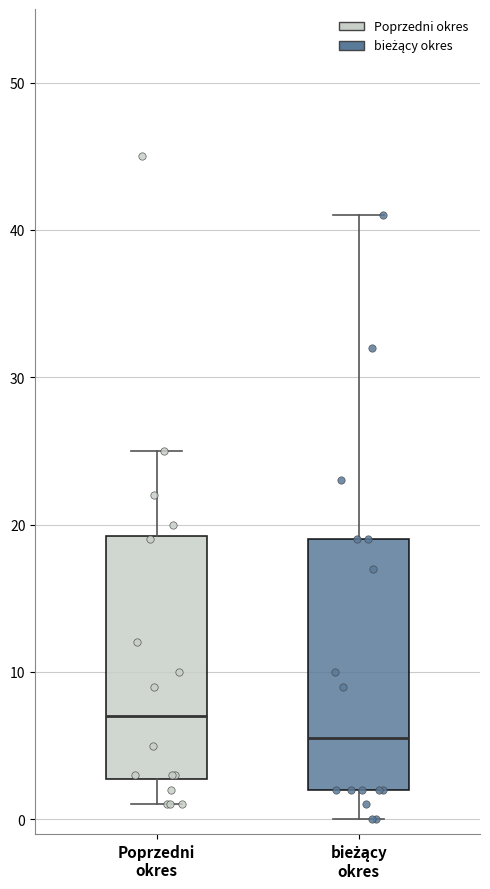

Where is the lower edge of the box for bieżący okres on the y-axis? The values are not printed on the chart, so give them approximately, as read against the axis.

2